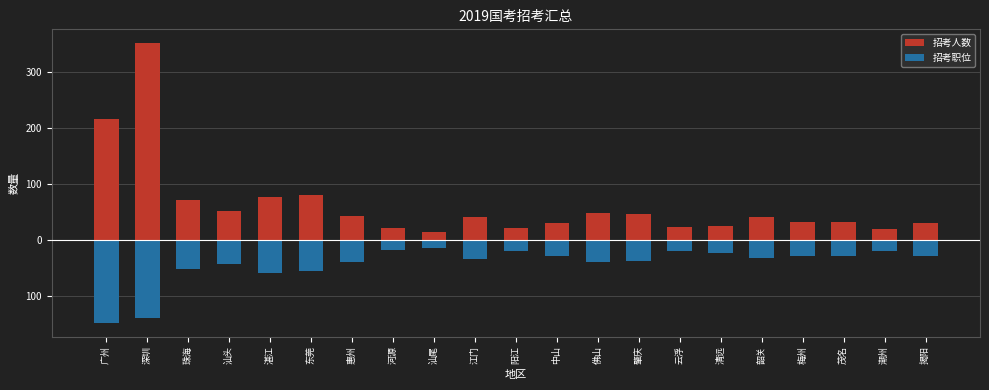

What is the maximum value shown in the chart?

352